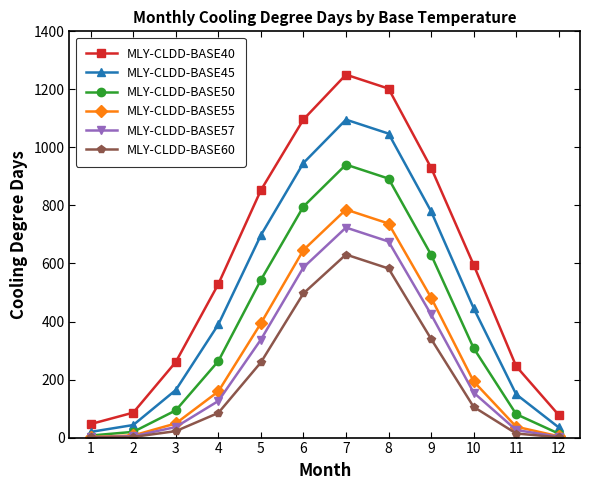

At 9, list the series in order from largest to smallest.

MLY-CLDD-BASE40, MLY-CLDD-BASE45, MLY-CLDD-BASE50, MLY-CLDD-BASE55, MLY-CLDD-BASE57, MLY-CLDD-BASE60